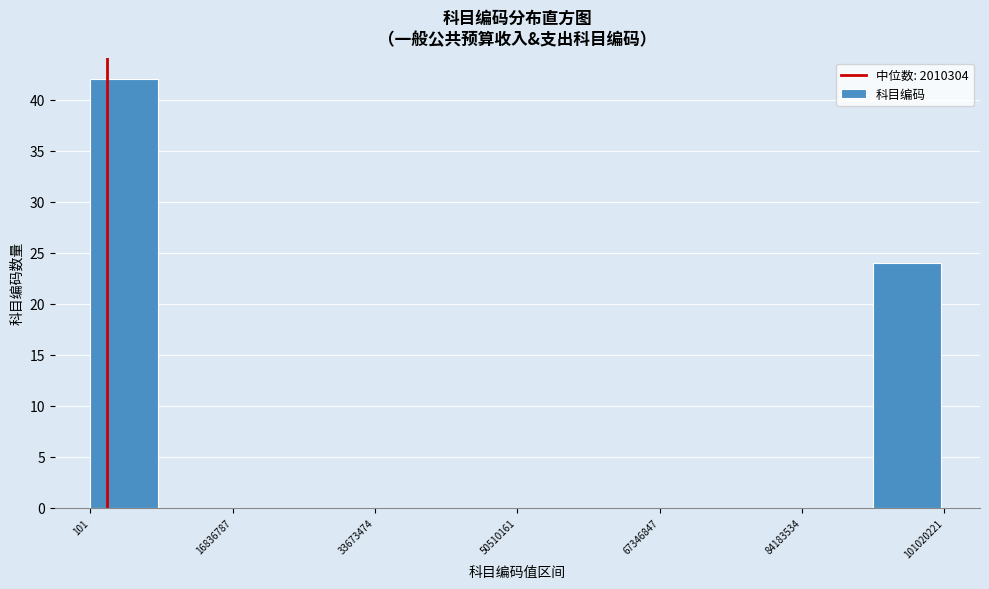

Reading left to right, list every bar in this chart as the range it spans on the x-axis followed by its height. Neither the bar edges nor the heights are printed on the chart, so give them approximately, as read against the axes.

0 to 8000000: 42
8000000 to 16000000: 0
16000000 to 26000000: 0
26000000 to 34000000: 0
34000000 to 42000000: 0
42000000 to 50000000: 0
50000000 to 58000000: 0
58000000 to 68000000: 0
68000000 to 76000000: 0
76000000 to 84000000: 0
84000000 to 92000000: 0
92000000 to 102000000: 24